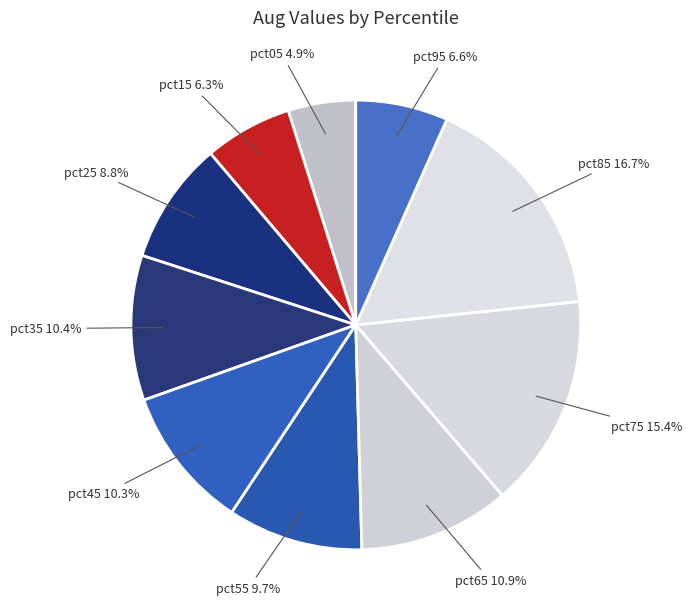

To the nearest percent, what portion does pct35 represent?

10%